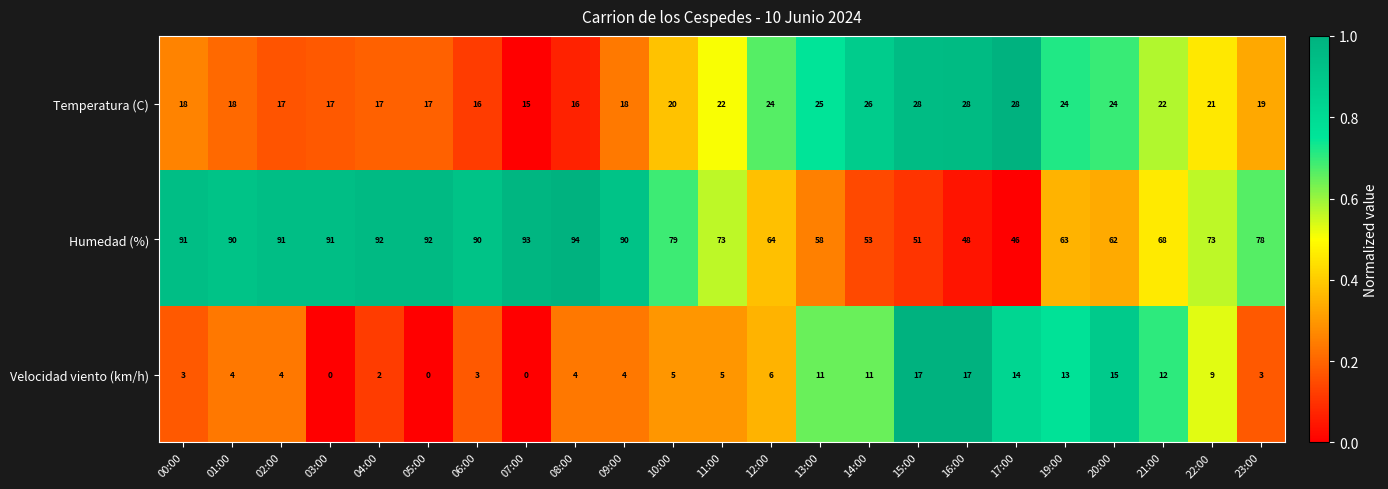

List the series in order of their peak value, lowest first.

Velocidad viento (km/h), Temperatura (C), Humedad (%)